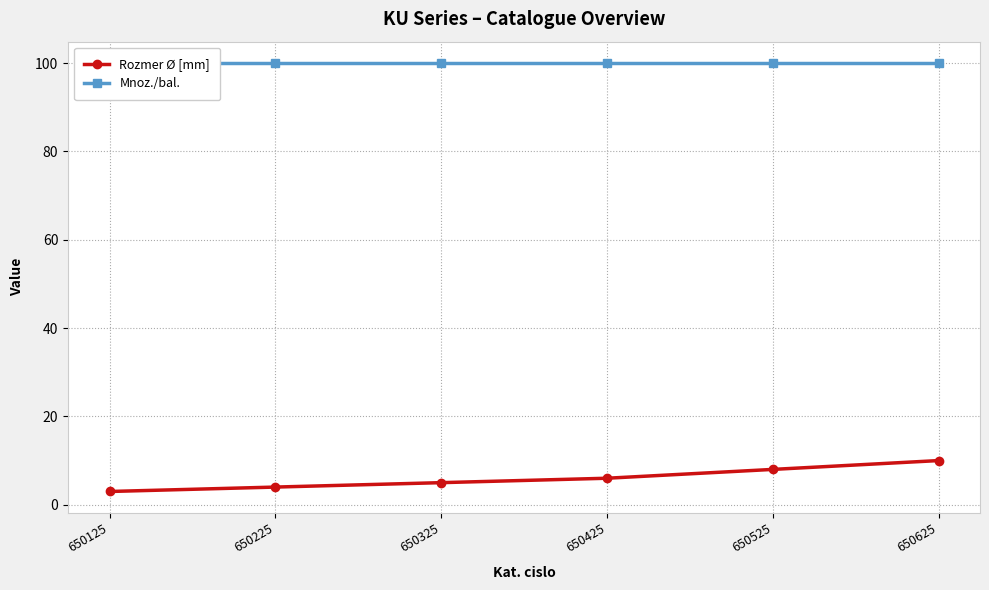

At 650625, list the series in order from smallest to largest.

Rozmer Ø [mm], Mnoz./bal.